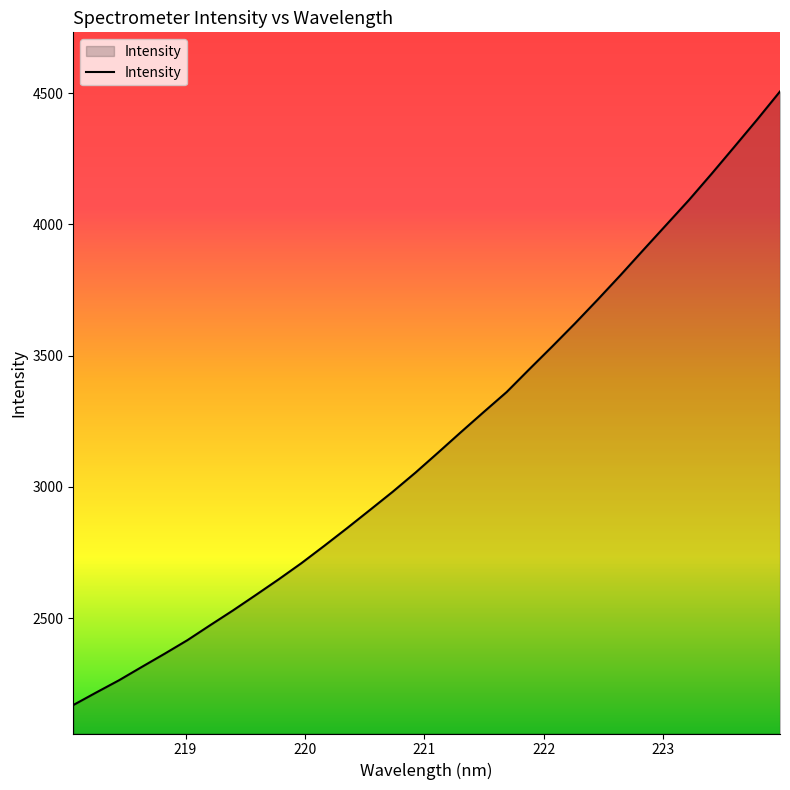

What is the maximum value shown in the chart?

4506.6